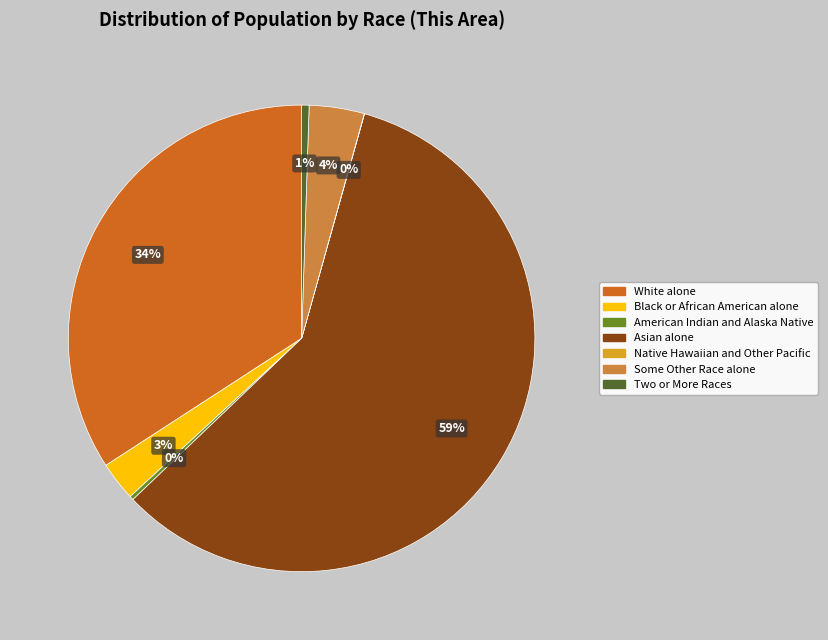

True or false: Asian alone accounts for 49% of the total.

False